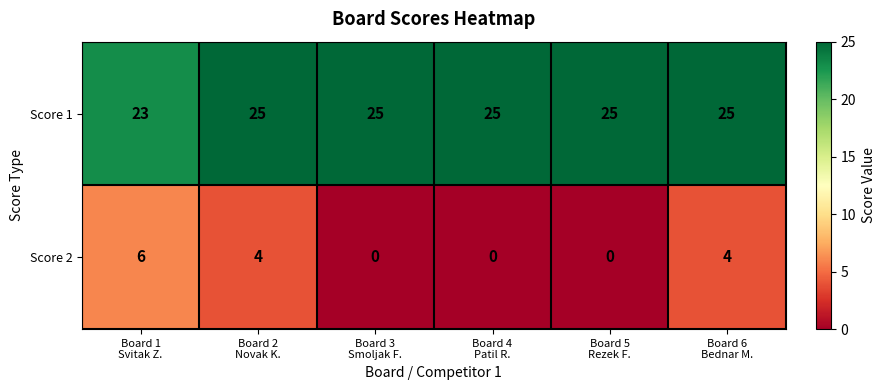

How many distinct data groups are displayed?

2